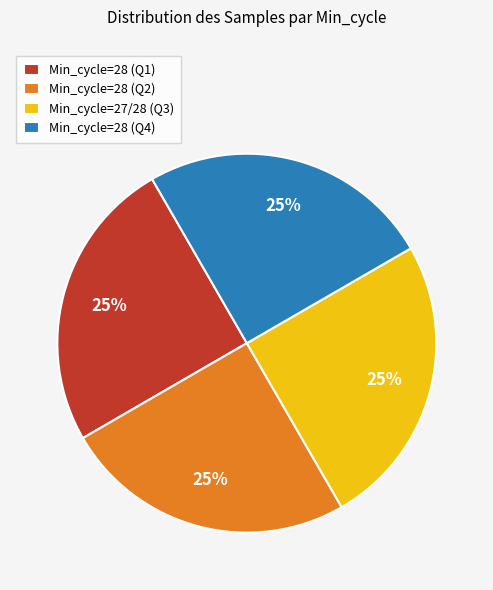

Does Min_cycle=27/28 (Q3) account for over 50% of the chart?

No